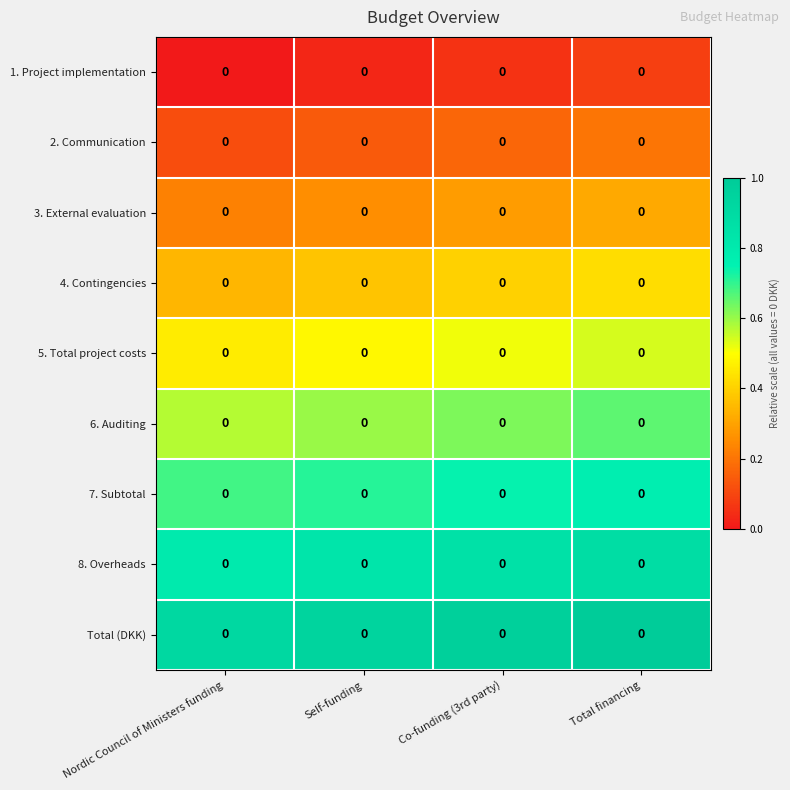

True or false: 2. Communication has a value of 0.2 at Self-funding.

False